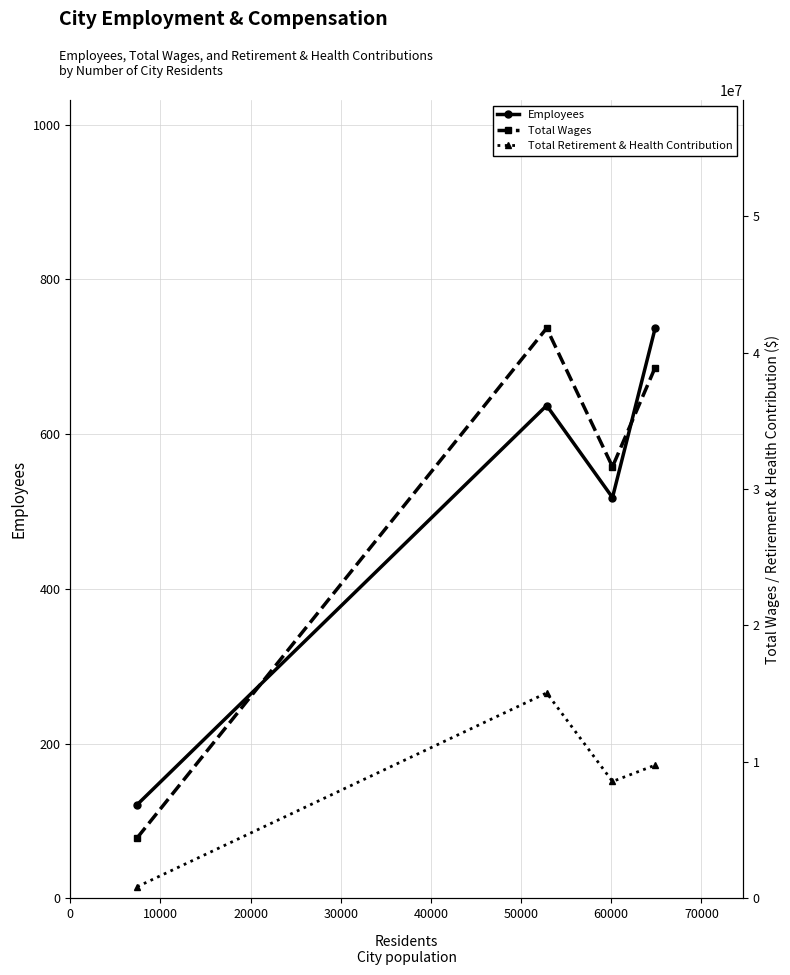

How many interior local peaks does the Employees series have?

1